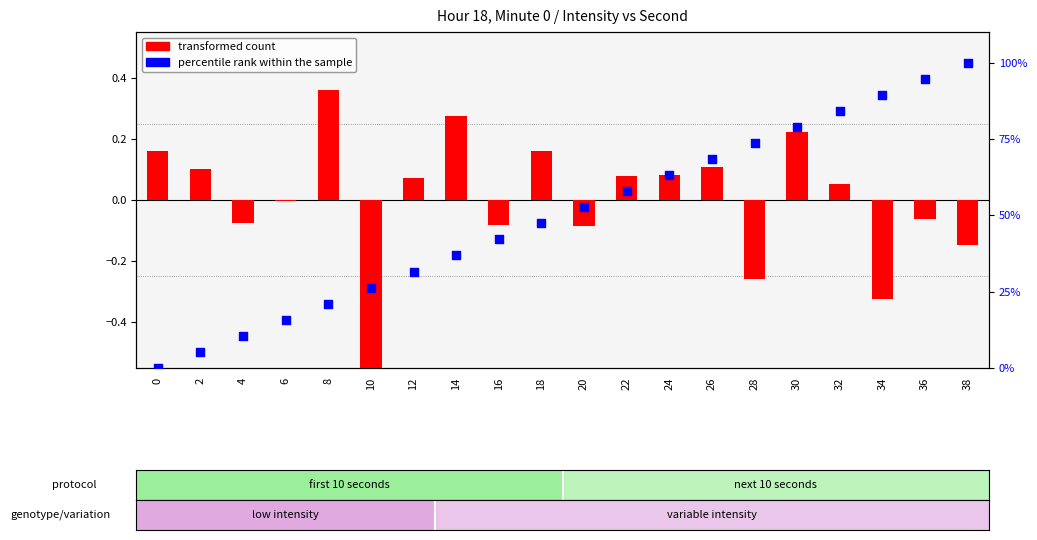

Which series contains the lowest Y value?

transformed count